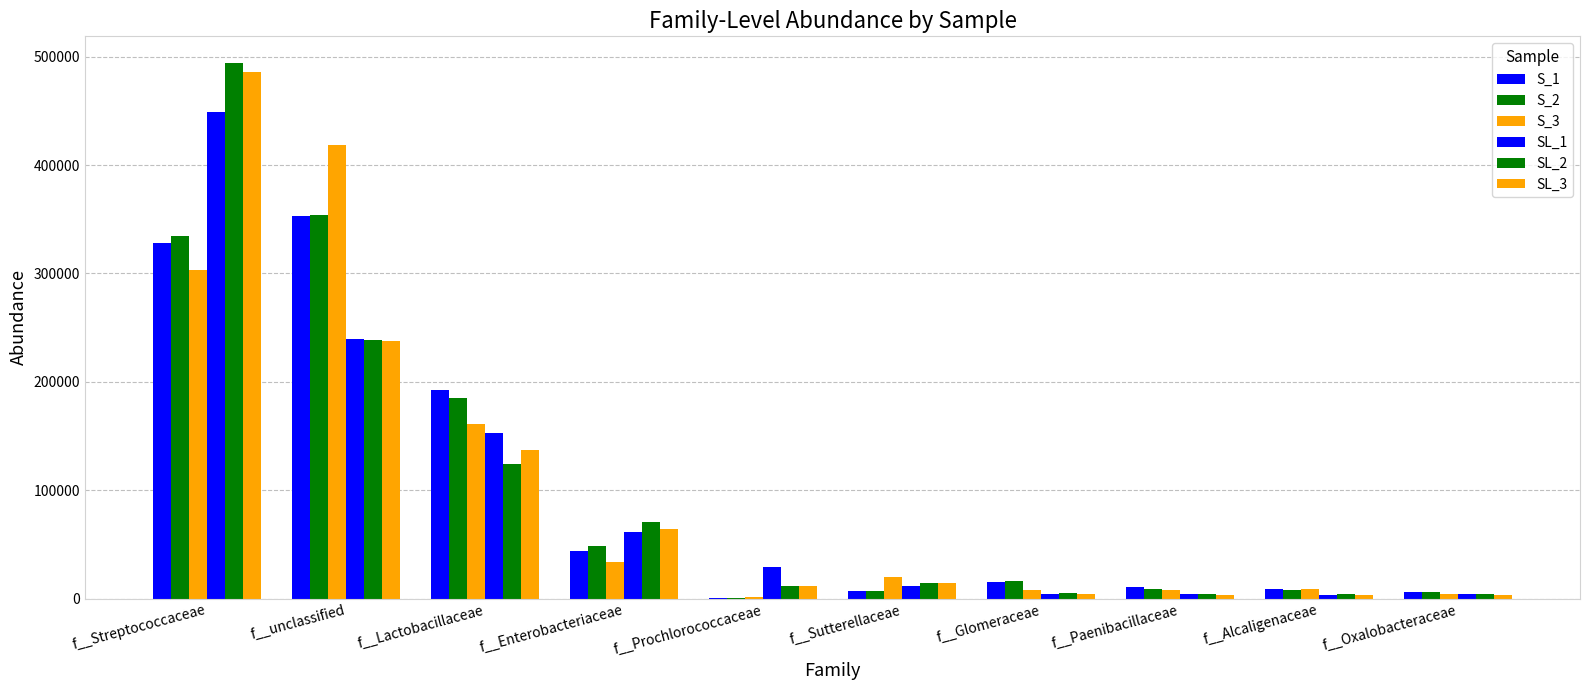

Read the S_1 value at f__Glomeraceae.

15540.9